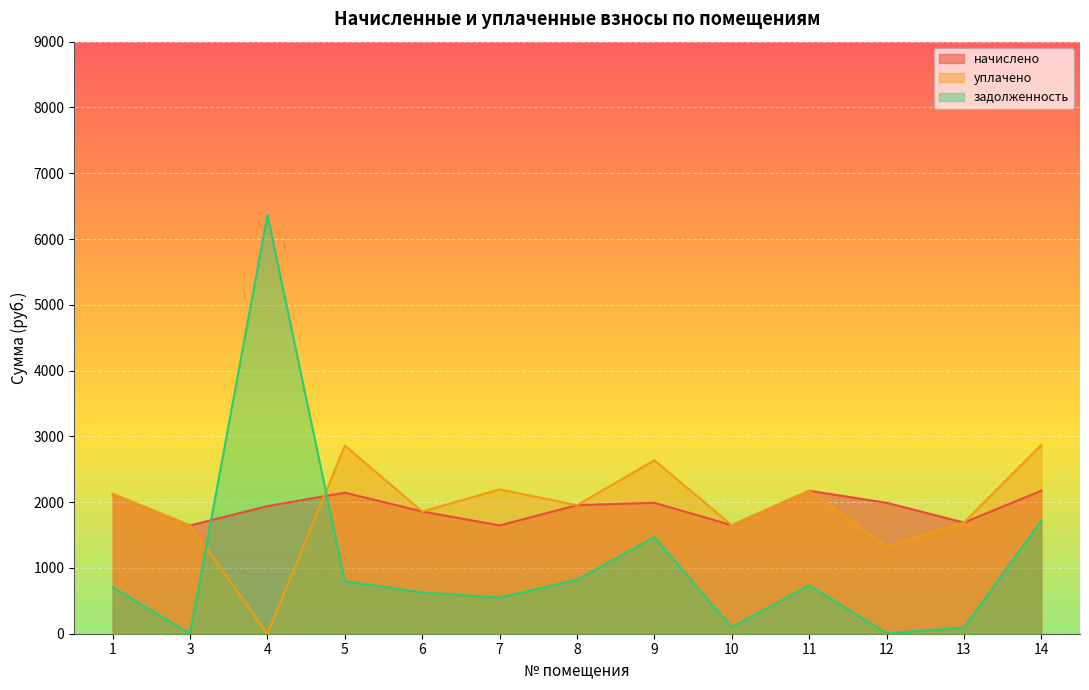

At which label does уплачено first exceed 1953?

1